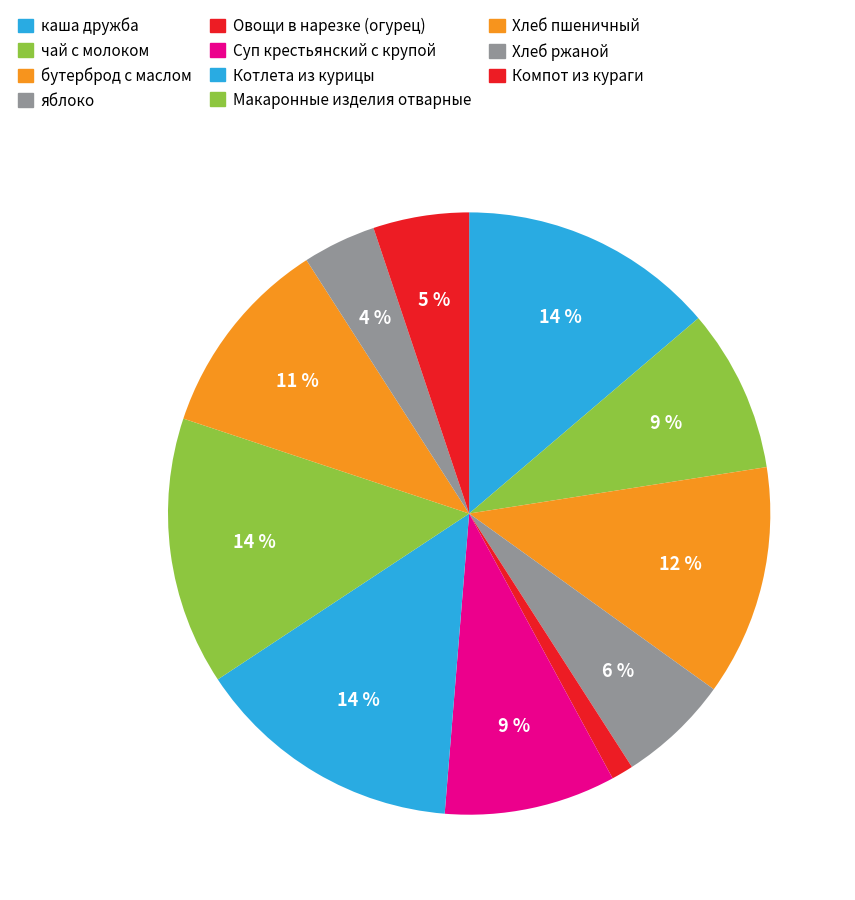

How much of the chart is everything except чай с молоком?

91.2%